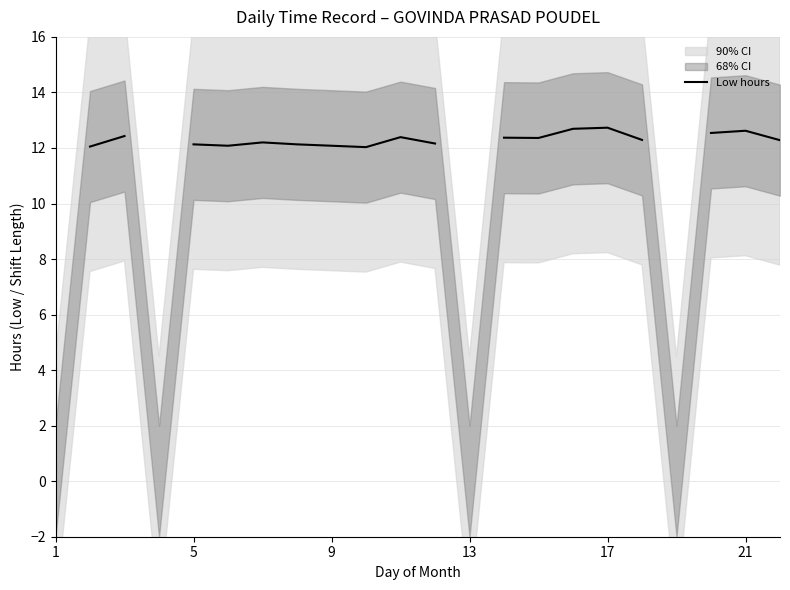

Which category has the highest value across all series?

17